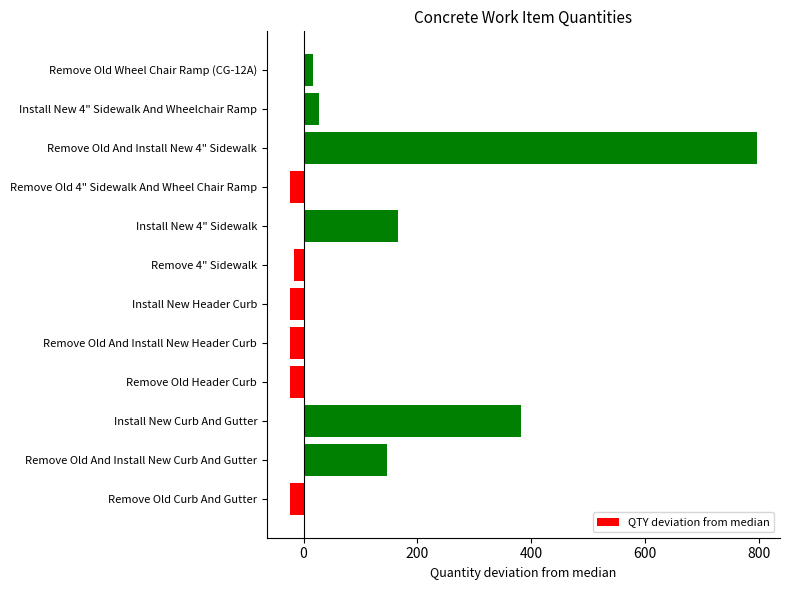

Which category has the highest value across all series?

Remove Old And Install New 4" Sidewalk